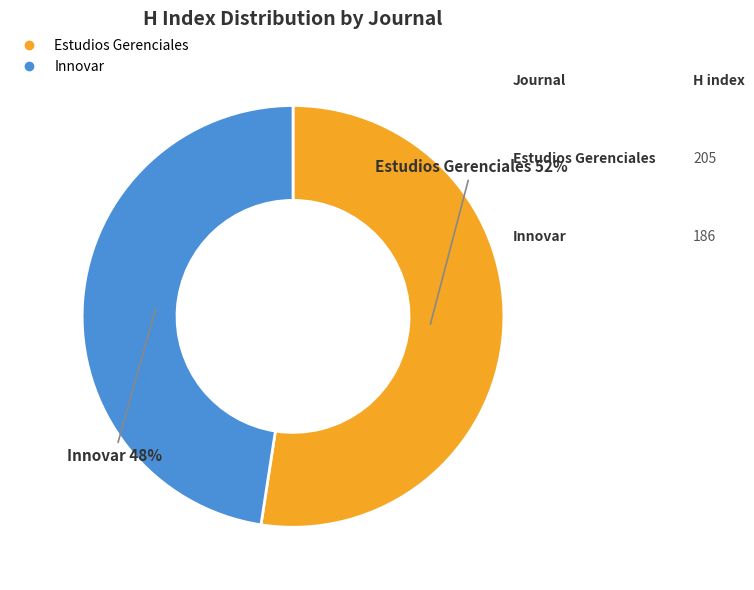

Which slice is the smallest?

Innovar